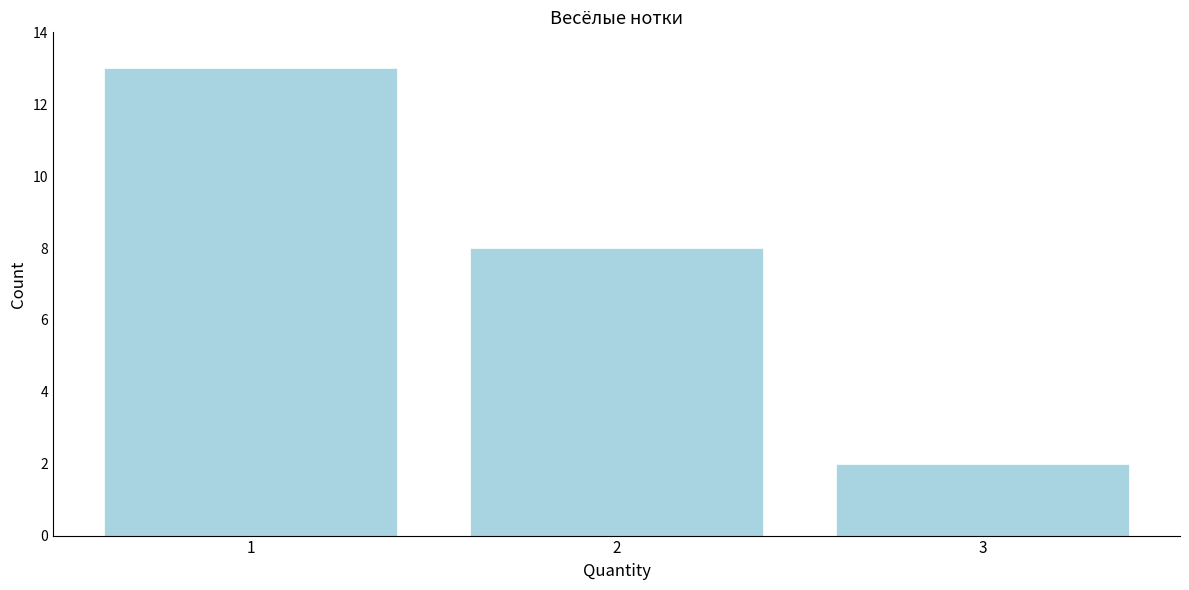

Reading right to left, extract all data points from this chart.

3=2	2=8	1=13